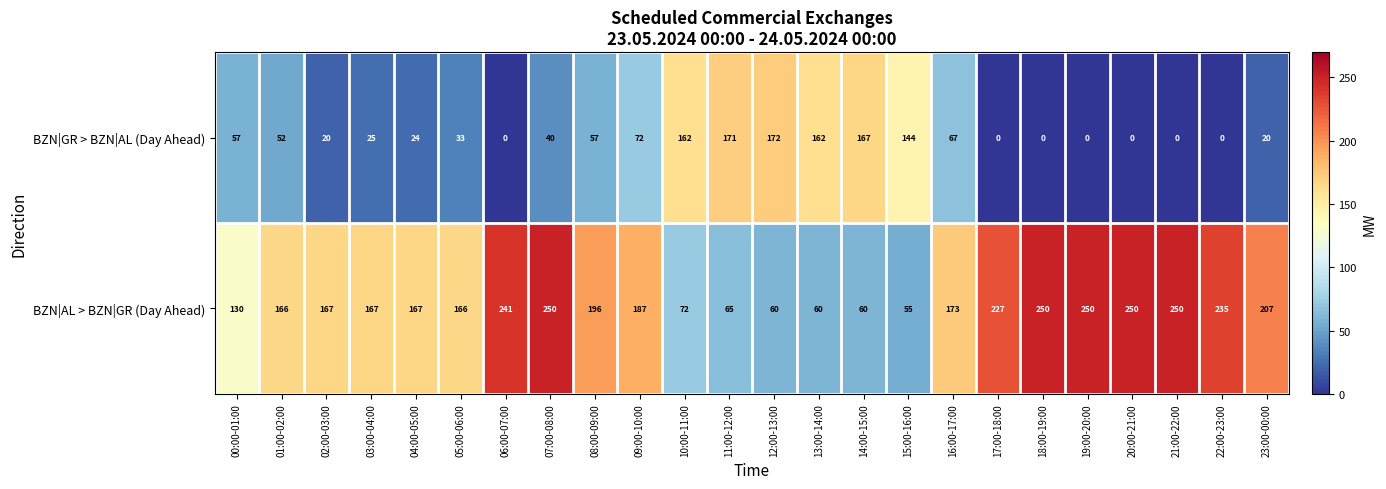

What is the difference between the BZN|AL > BZN|GR (Day Ahead) values at 20:00-21:00 and 08:00-09:00?

54